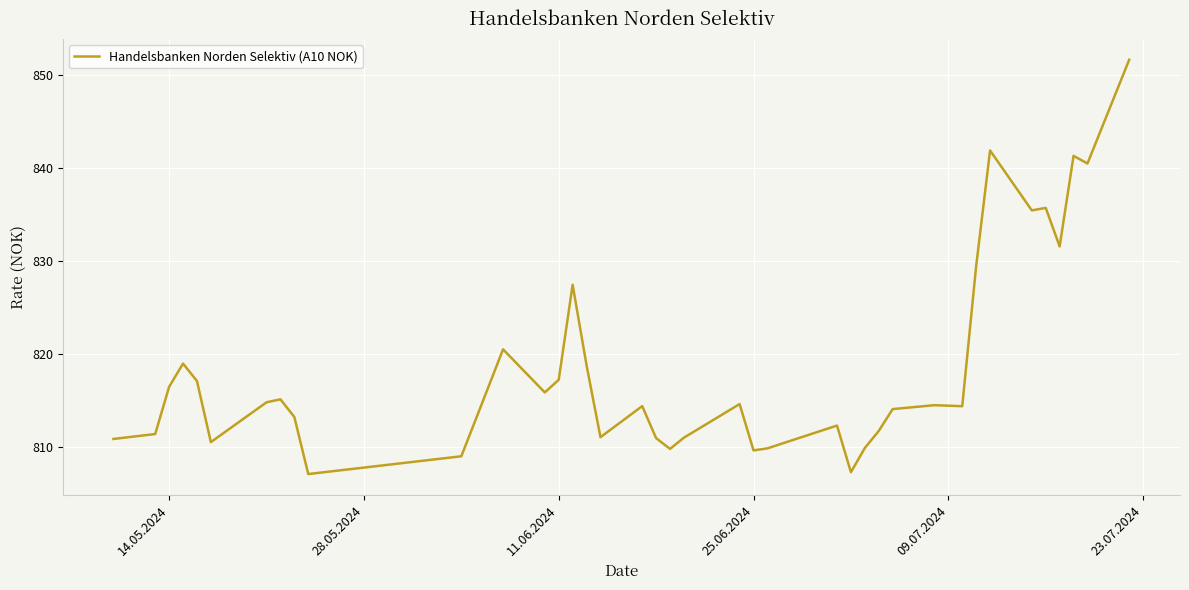

What is the minimum value shown in the chart?

807.1